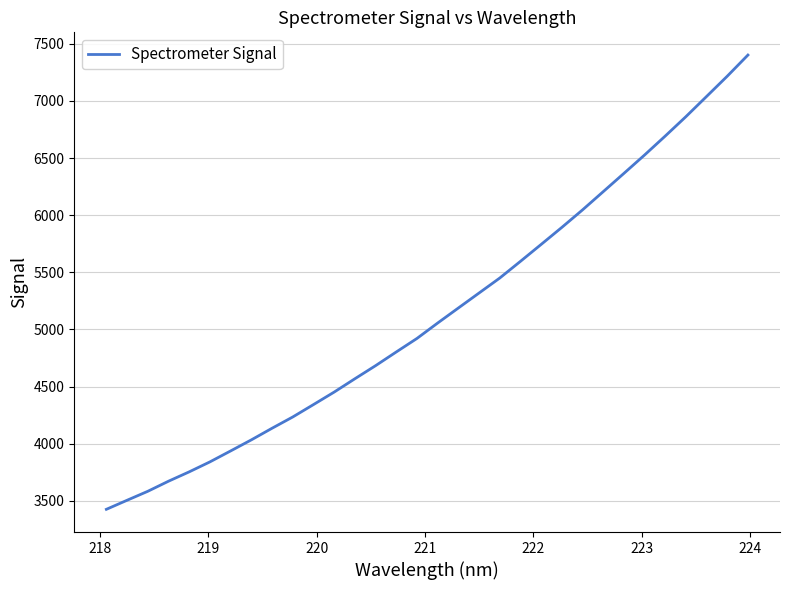

What is the maximum value shown in the chart?

7402.0